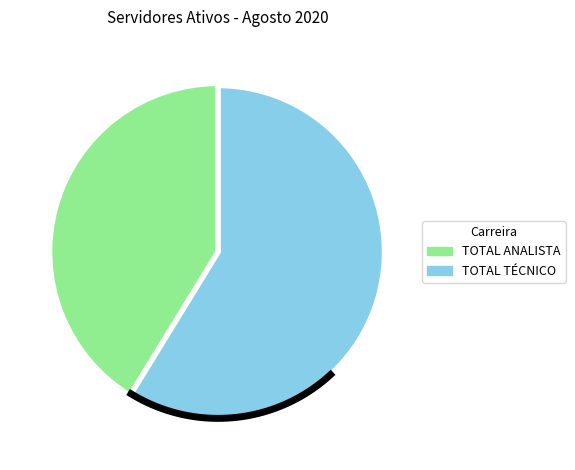

What is the change in value from TOTAL ANALISTA to TOTAL TÉCNICO?

+2673